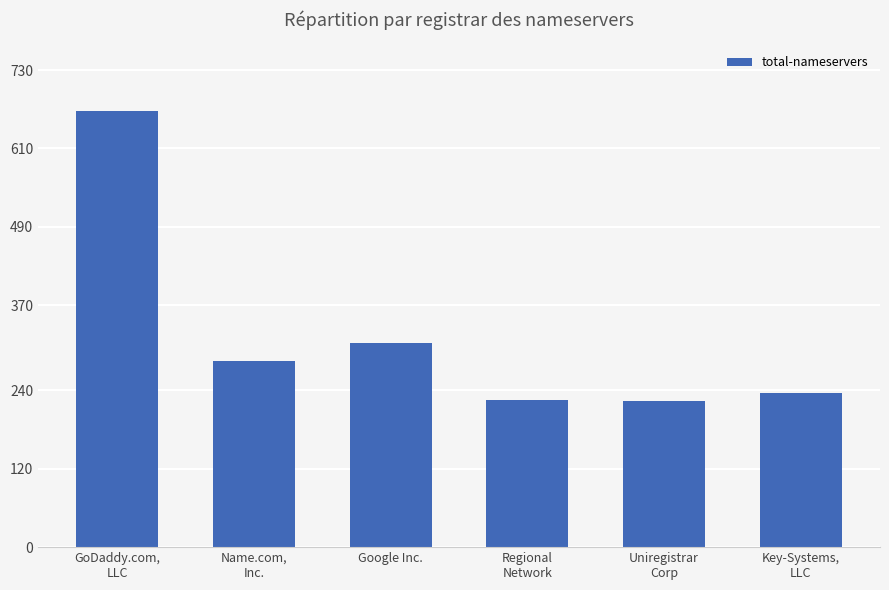

How many values are below 285?

3